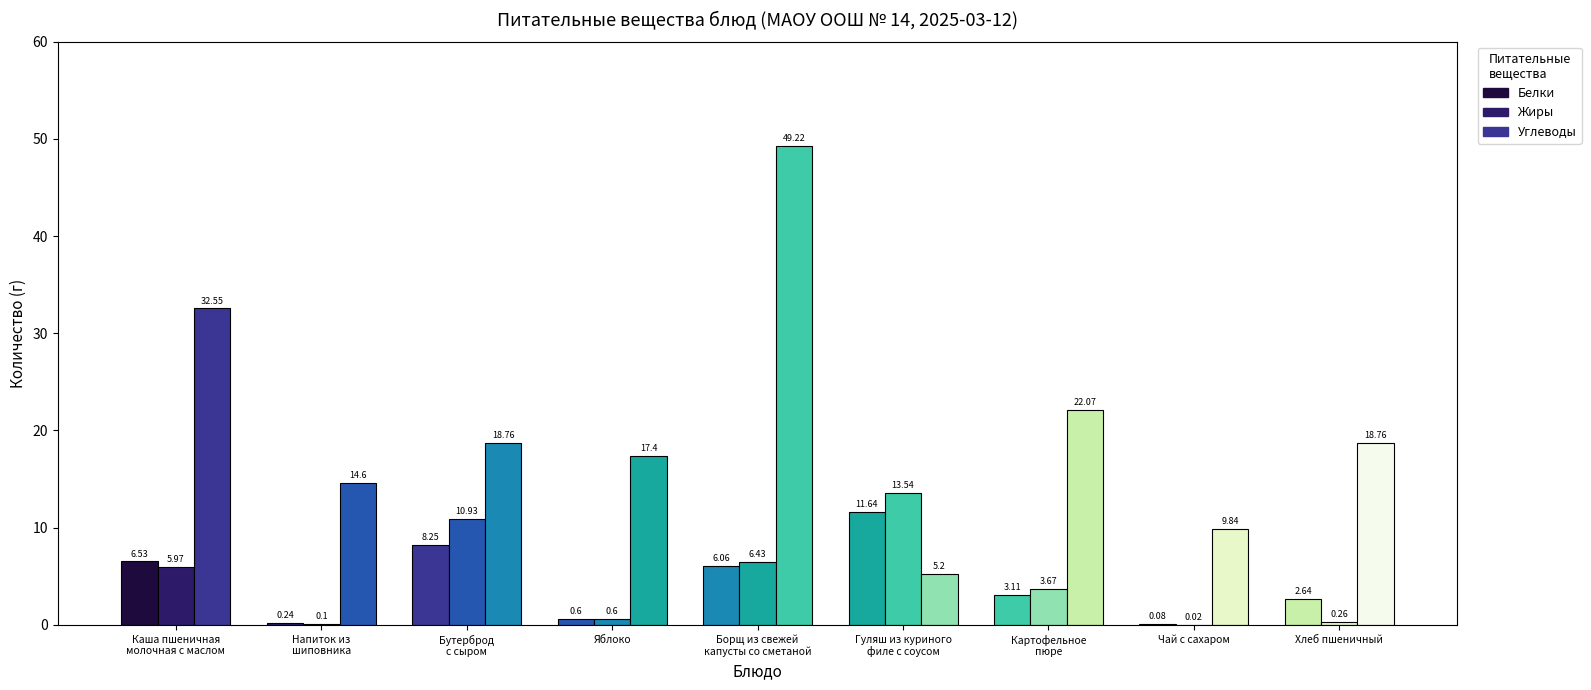

List the labels in order of Белки value, largest first.

Гуляш из куриного
филе с соусом, Бутерброд
с сыром, Каша пшеничная
молочная с маслом, Борщ из свежей
капусты со сметаной, Картофельное
пюре, Хлеб пшеничный, Яблоко, Напиток из
шиповника, Чай с сахаром